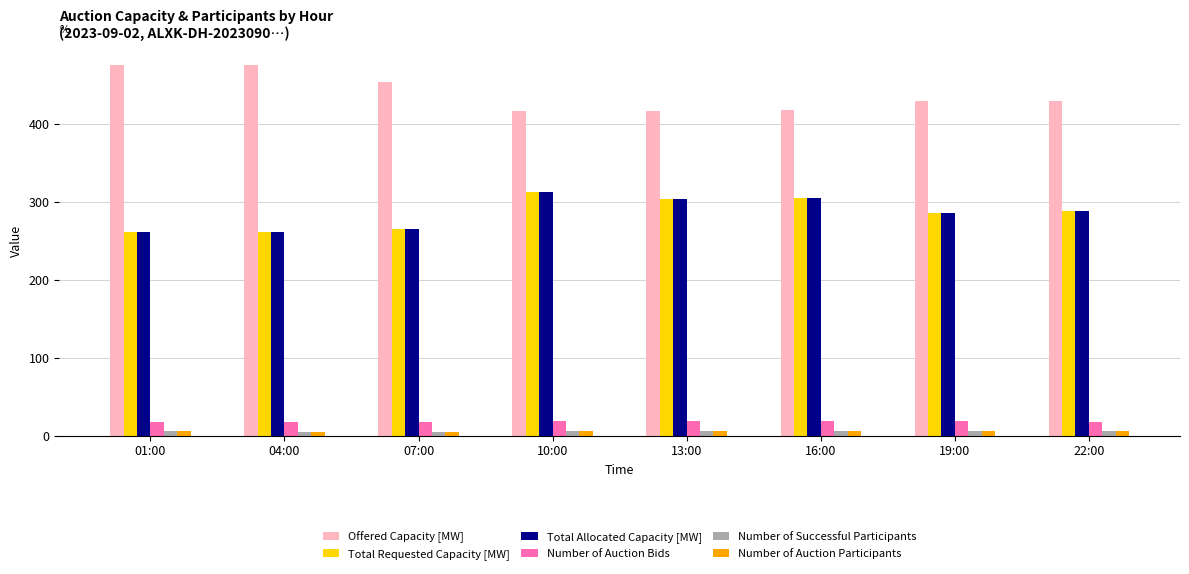

What is the label of the 3rd bar from the left?

07:00